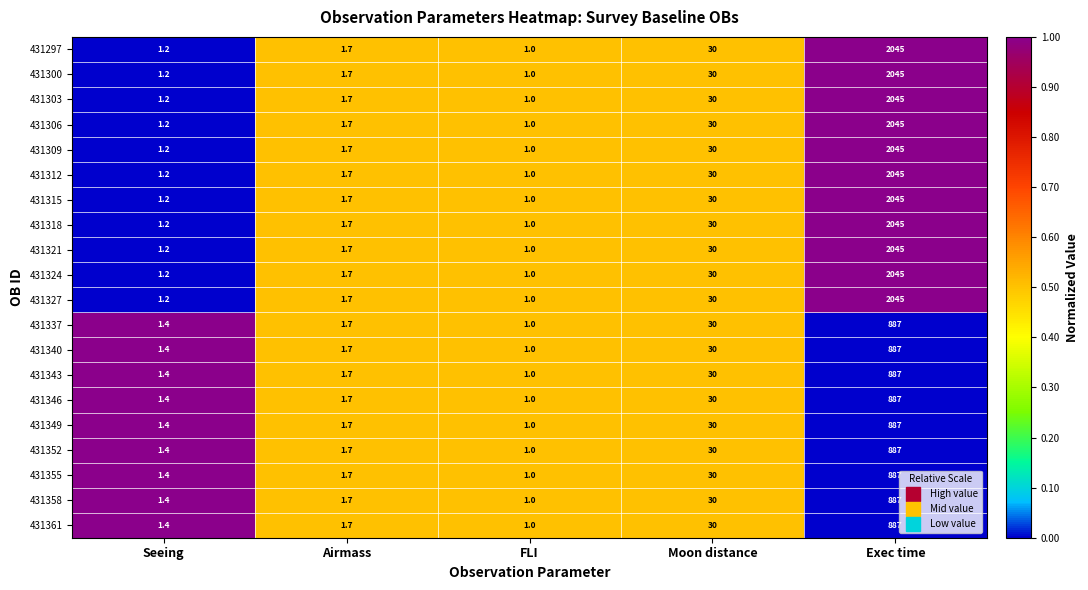

How many distinct data groups are displayed?

20